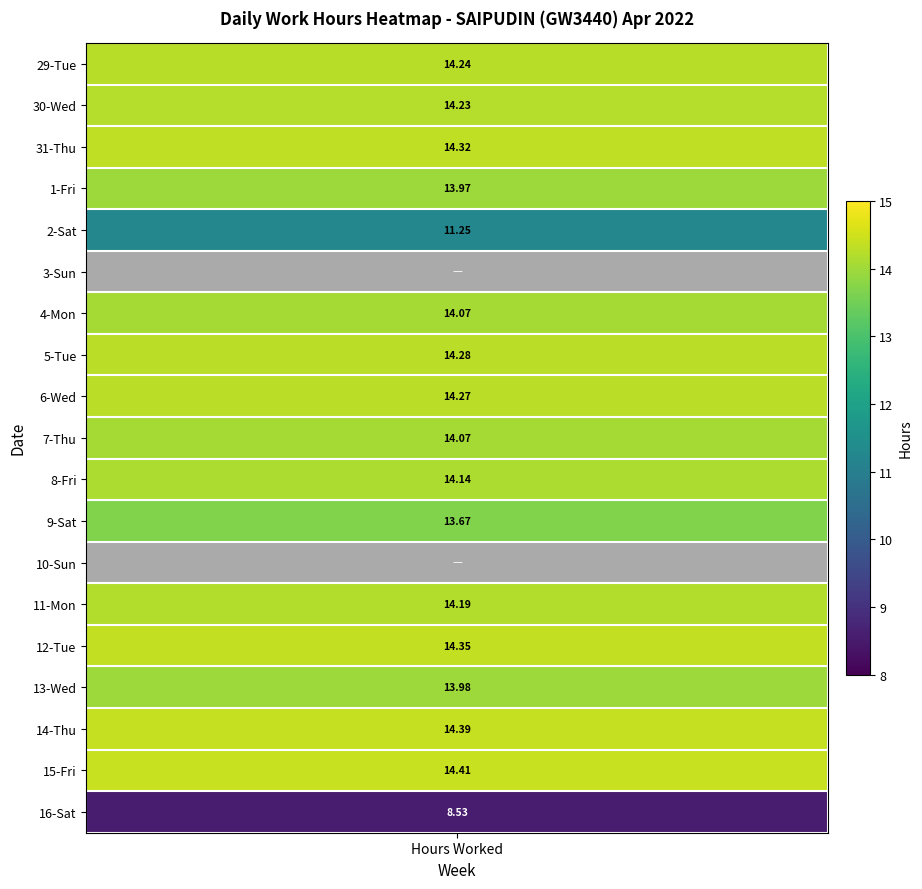

At how many categories does at least one series exceed 7?

1